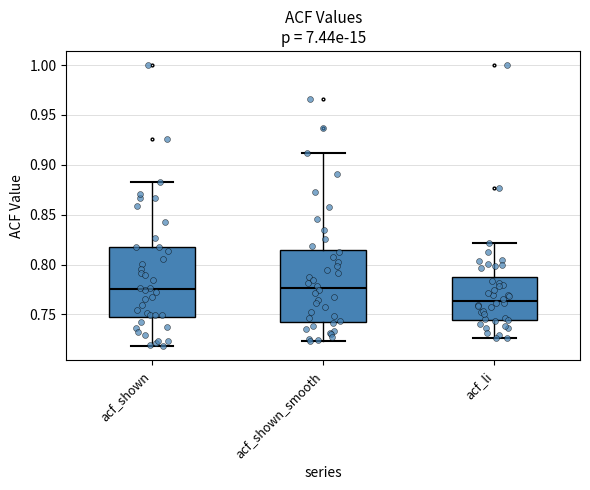

Which box's median line is the lowest?

acf_li